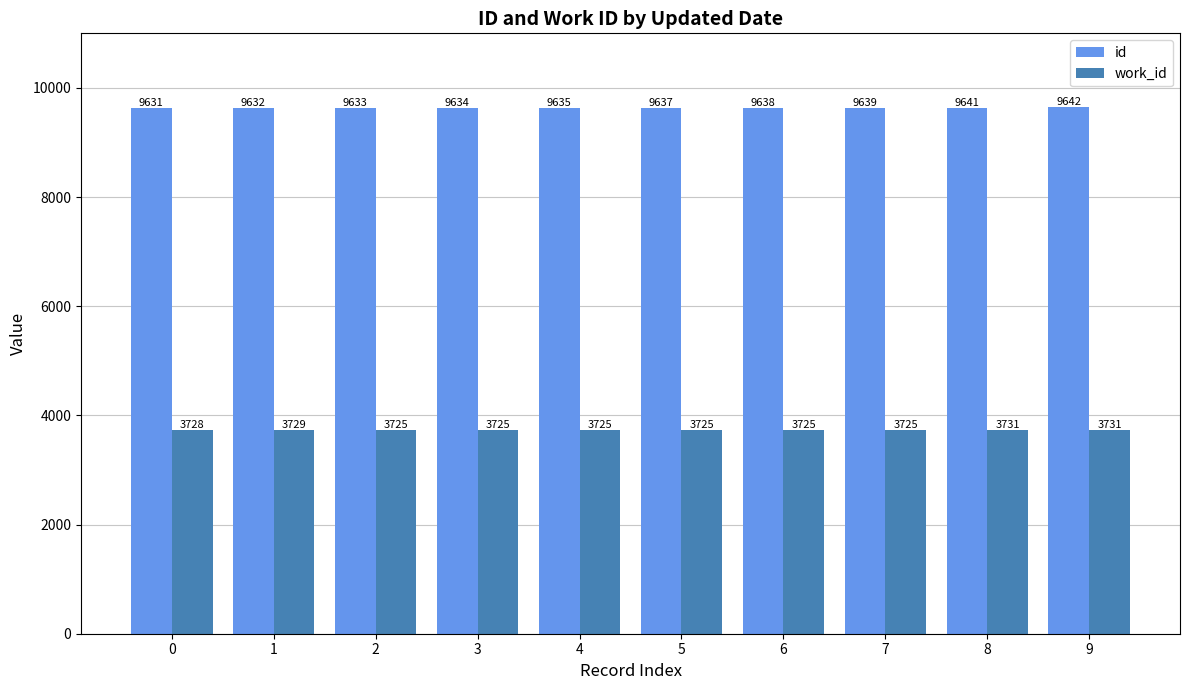

Does the chart contain any negative values?

No